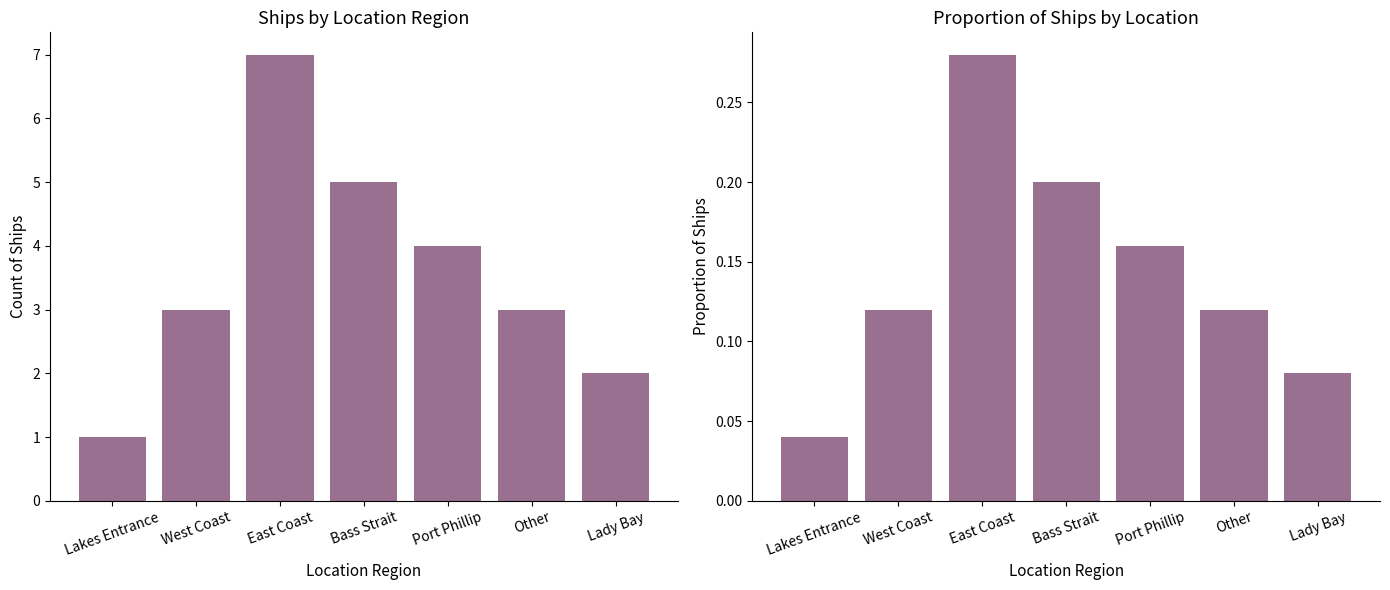

How many categories are shown in the chart?

7